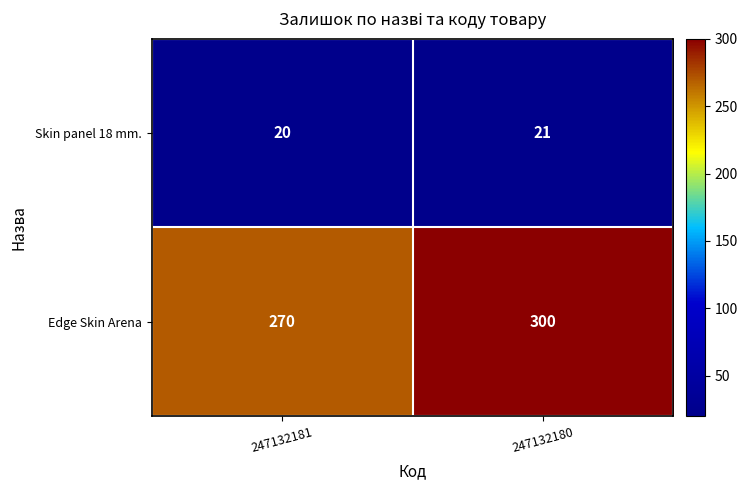

Reading left to right, list all the values displayed in this chart.

Skin panel 18 mm.: 20	21
Edge Skin Arena: 270	300